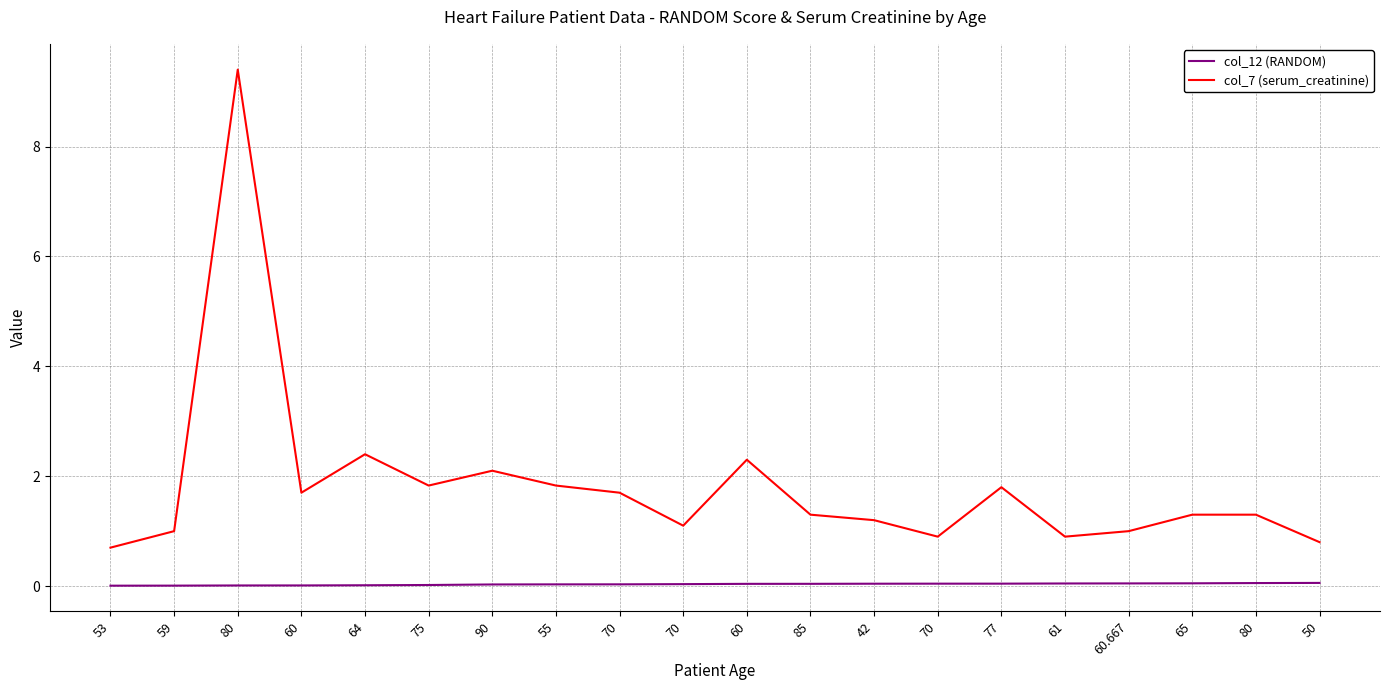

How many lines are shown in the chart?

2